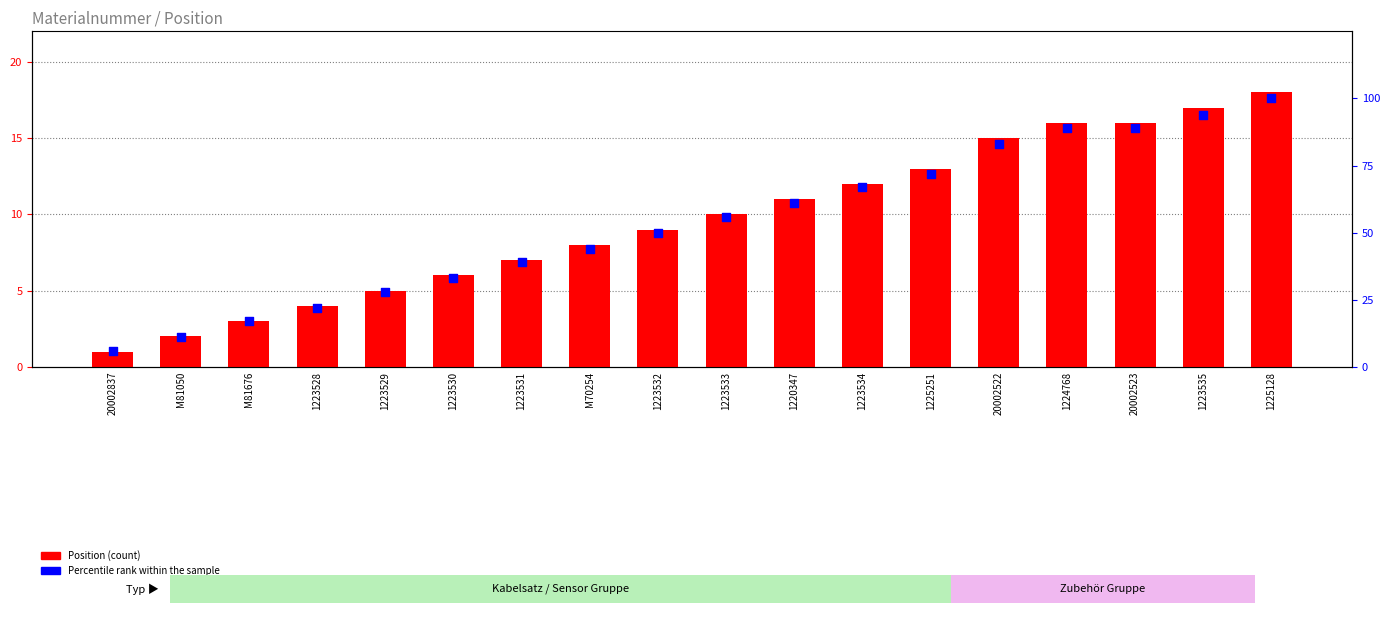

Which series has the largest total across all categories?

Percentile rank within the sample